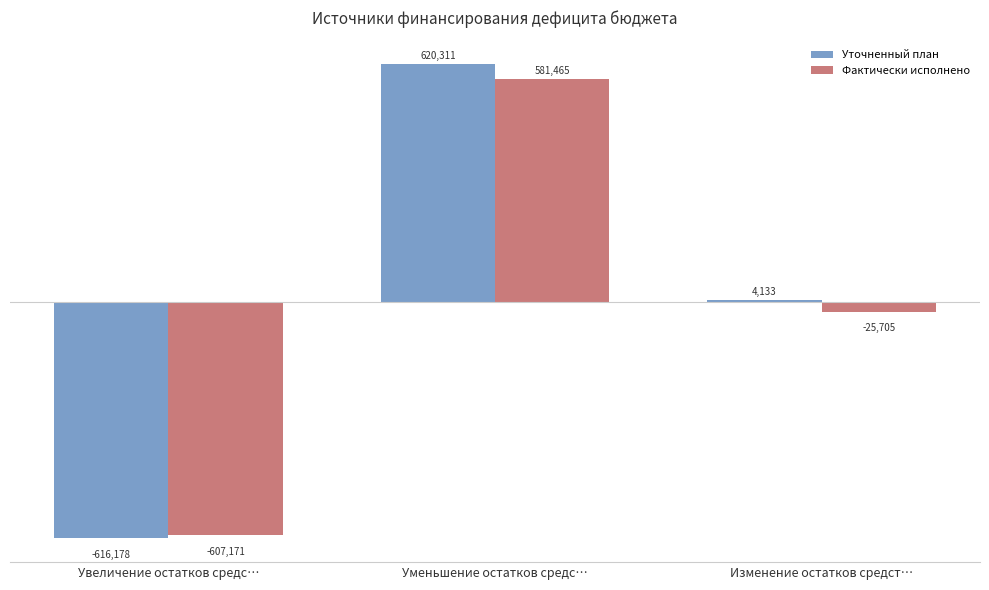

What is the minimum value for Фактически исполнено?

-607170.8